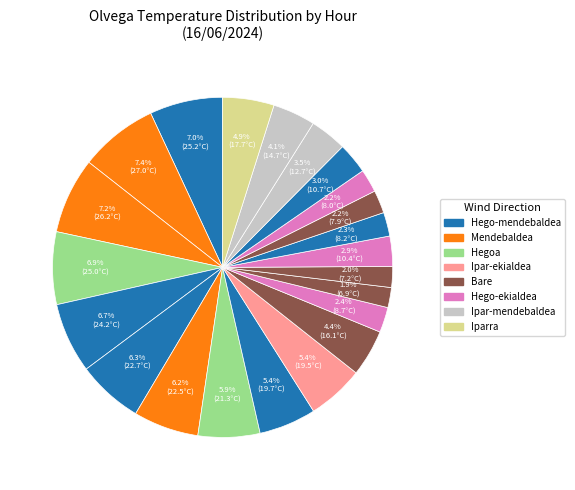

Rank the categories by value from highest to lowest.

17:00, 16:00, 18:00, 15:00, 14:00, 13:00, 12:00, 11:00, 10:00, 09:00, 21:00, 08:00, 22:00, 23:00, 00:00, 04:00, 07:00, 03:00, 01:00, 02:00, 05:00, 06:00